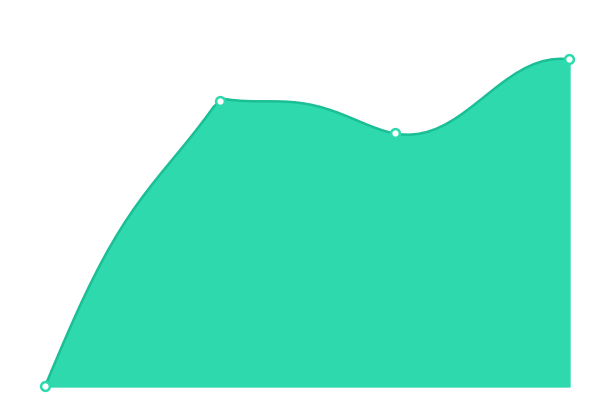

What is the change in value from 0.0 to 1.0?

+3252264.4